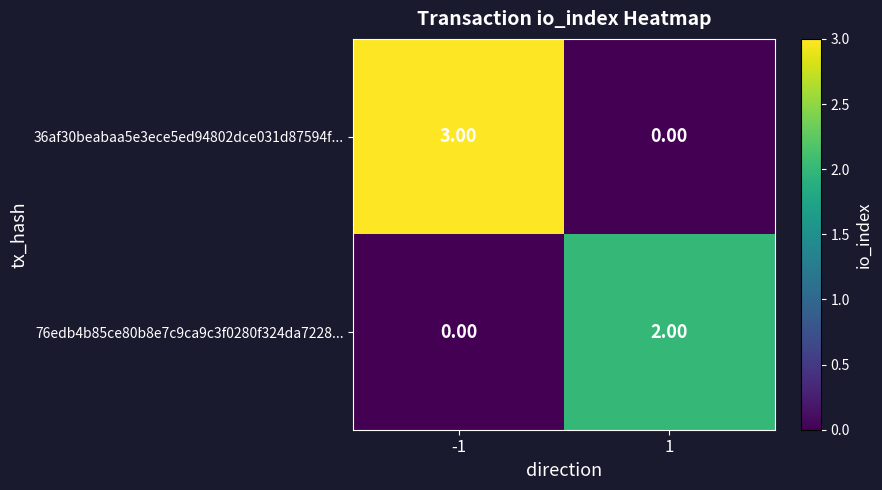

What is the sum of the 36af30beabaa5e3ece5ed94802dce031d87594f... values at -1 and 1?

3